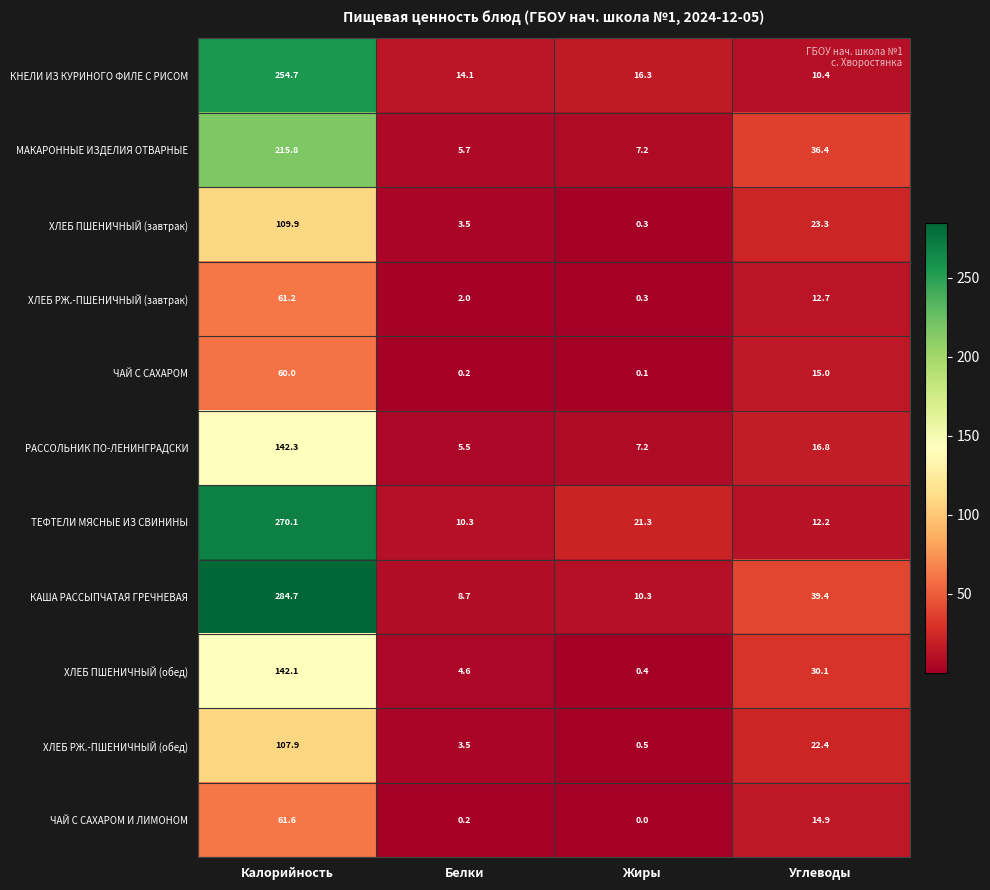

The value of МАКАРОННЫЕ ИЗДЕЛИЯ ОТВАРНЫЕ at Жиры is 2.9. True or false?

False